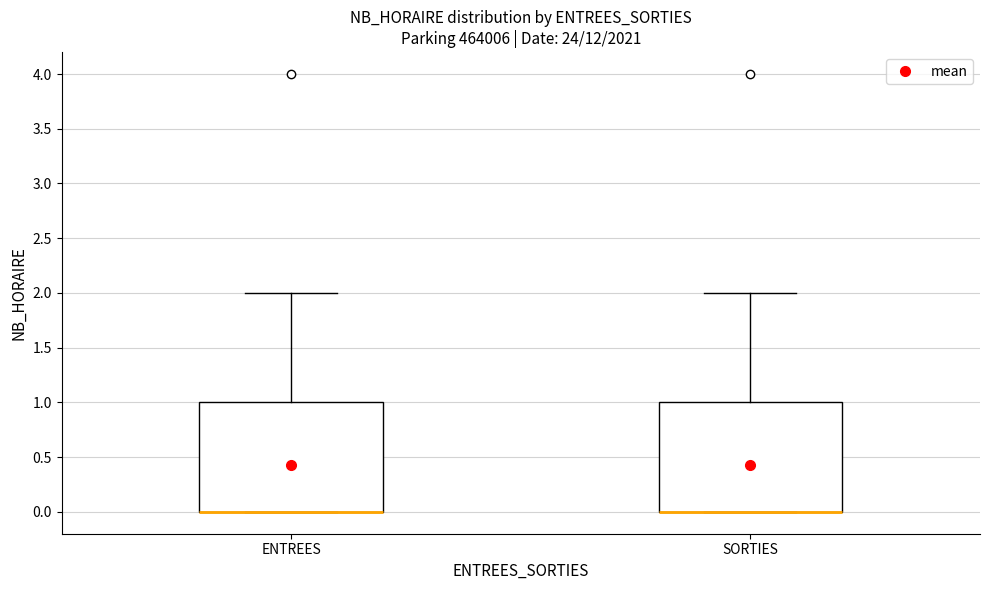

Reading left to right, transcribe this box plot: for each box, give where its median line is, the range the box spans, and where its two whiskers end, as read against the y-axis. The values are not printed on the chart, so give them approximately, as read against the axis.

ENTREES: median 0 (drawn on the box's lower edge), box 0 to 1, whiskers 0 to 2
SORTIES: median 0 (drawn on the box's lower edge), box 0 to 1, whiskers 0 to 2